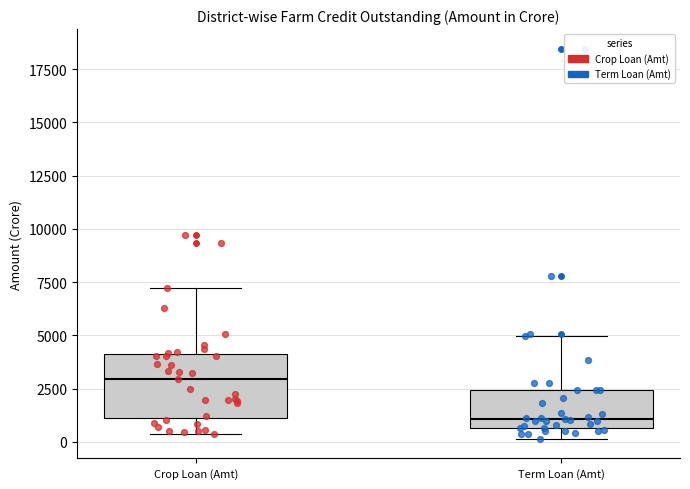

Reading left to right, read every box against the y-axis: the position of its median line, the range the box covers, and the ends of its whiskers. The values are not printed on the chart, so give them approximately, as read against the axis.

Crop Loan (Amt): median 3000, box 1000 to 4000, whiskers 500 to 7000
Term Loan (Amt): median 1000, box 500 to 2500, whiskers 0 to 5000